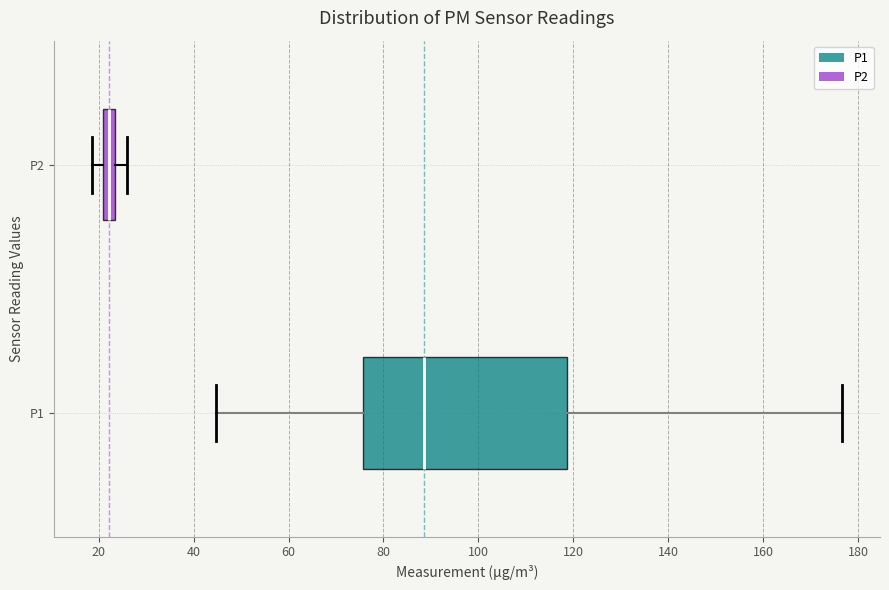

Where is the left edge of the box for P2 on the x-axis? The values are not printed on the chart, so give them approximately, as read against the axis.

20